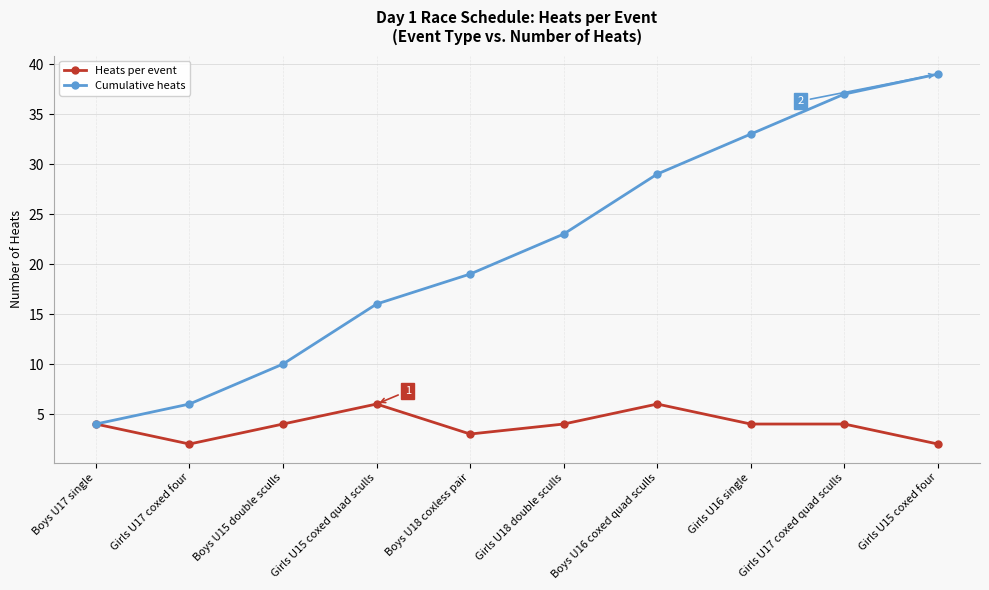

True or false: Cumulative heats has more than 0 interior local peaks.

False